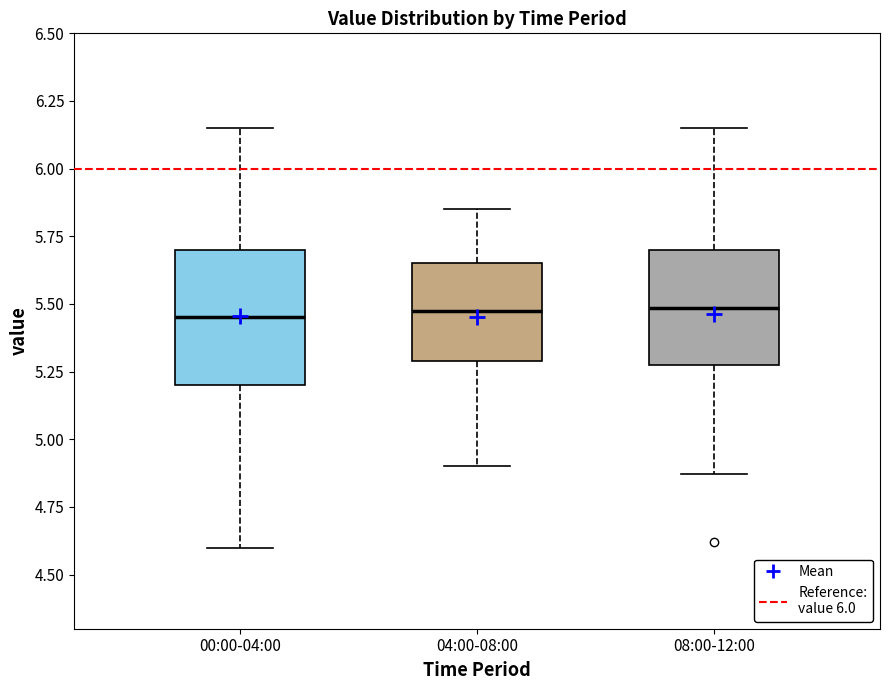

Reading left to right, transcribe this box plot: for each box, give where its median line is, the range the box spans, and where its two whiskers end, as read against the y-axis. The values are not printed on the chart, so give them approximately, as read against the axis.

00:00-04:00: median 5.45, box 5.20 to 5.70, whiskers 4.60 to 6.15
04:00-08:00: median 5.50, box 5.30 to 5.65, whiskers 4.90 to 5.85
08:00-12:00: median 5.50, box 5.30 to 5.70, whiskers 4.85 to 6.15